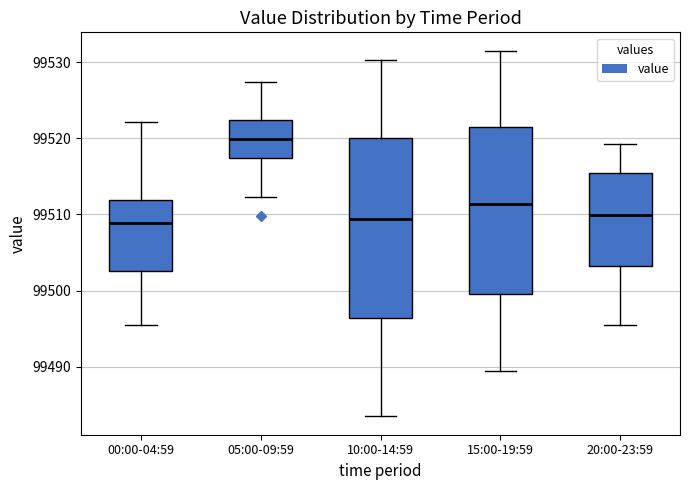

Reading left to right, read every box against the y-axis: the position of its median line, the range the box covers, and the ends of its whiskers. The values are not printed on the chart, so give them approximately, as read against the axis.

00:00-04:59: median 99509, box 99503 to 99512, whiskers 99496 to 99522
05:00-09:59: median 99520, box 99517 to 99522, whiskers 99512 to 99527
10:00-14:59: median 99509, box 99496 to 99520, whiskers 99484 to 99530
15:00-19:59: median 99511, box 99500 to 99521, whiskers 99490 to 99532
20:00-23:59: median 99510, box 99503 to 99516, whiskers 99496 to 99519